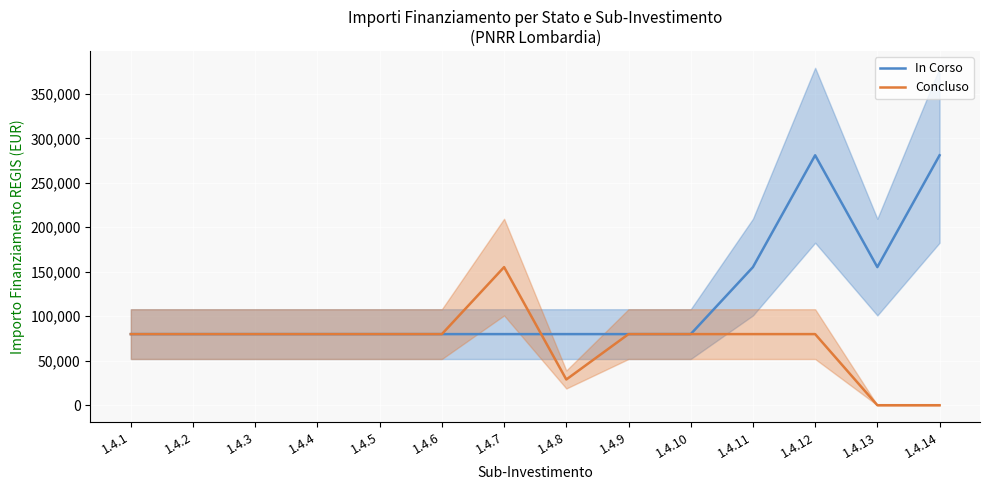

At which category is the sum across all series the highest?

1.4.12